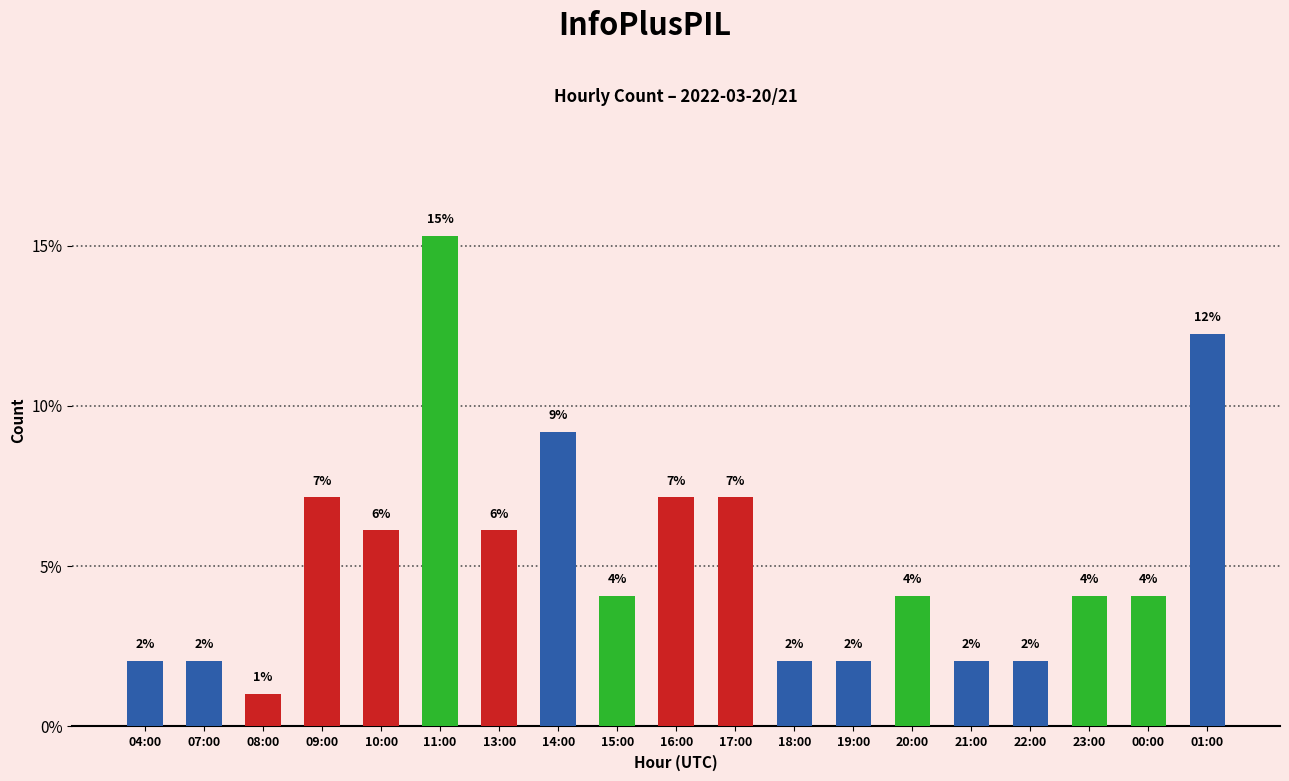

Are the bars horizontal?

No